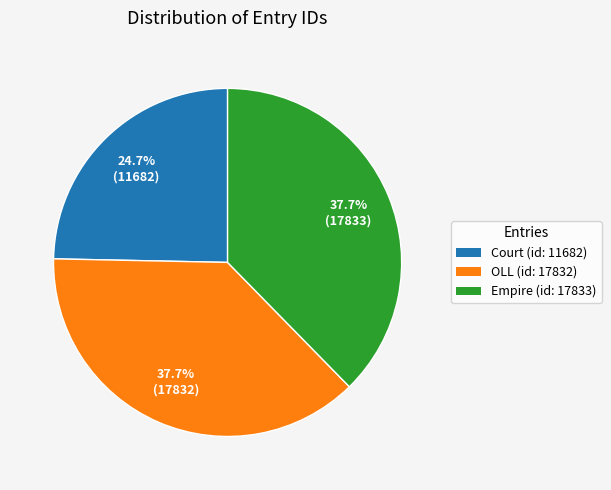

Which slice is the smallest?

Court (id: 11682)